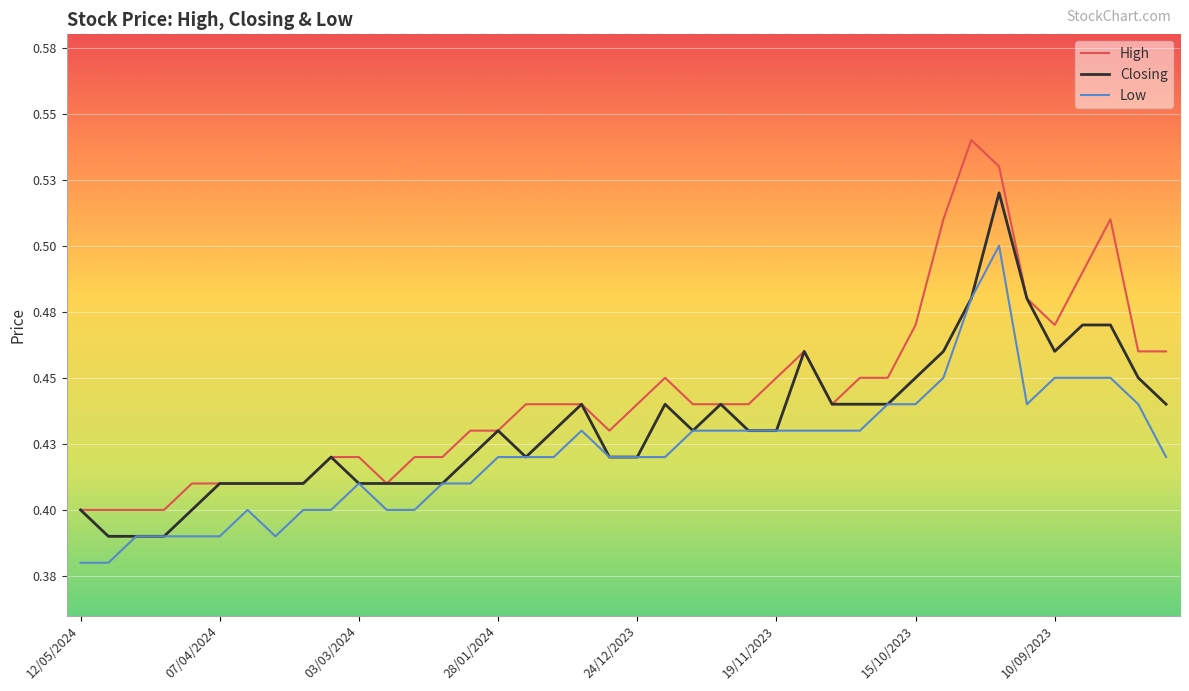

Is this an area chart (filled region under the line)?

No